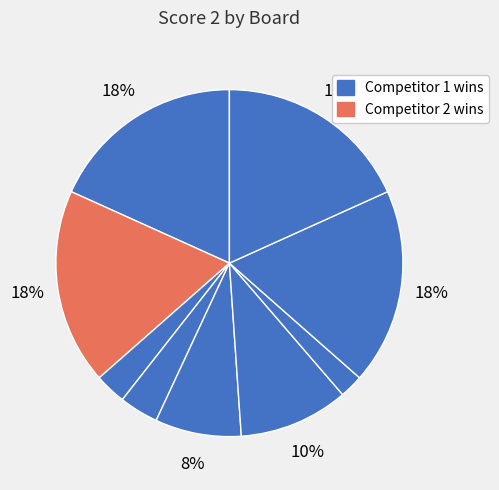

Does any single category account for the majority?

No